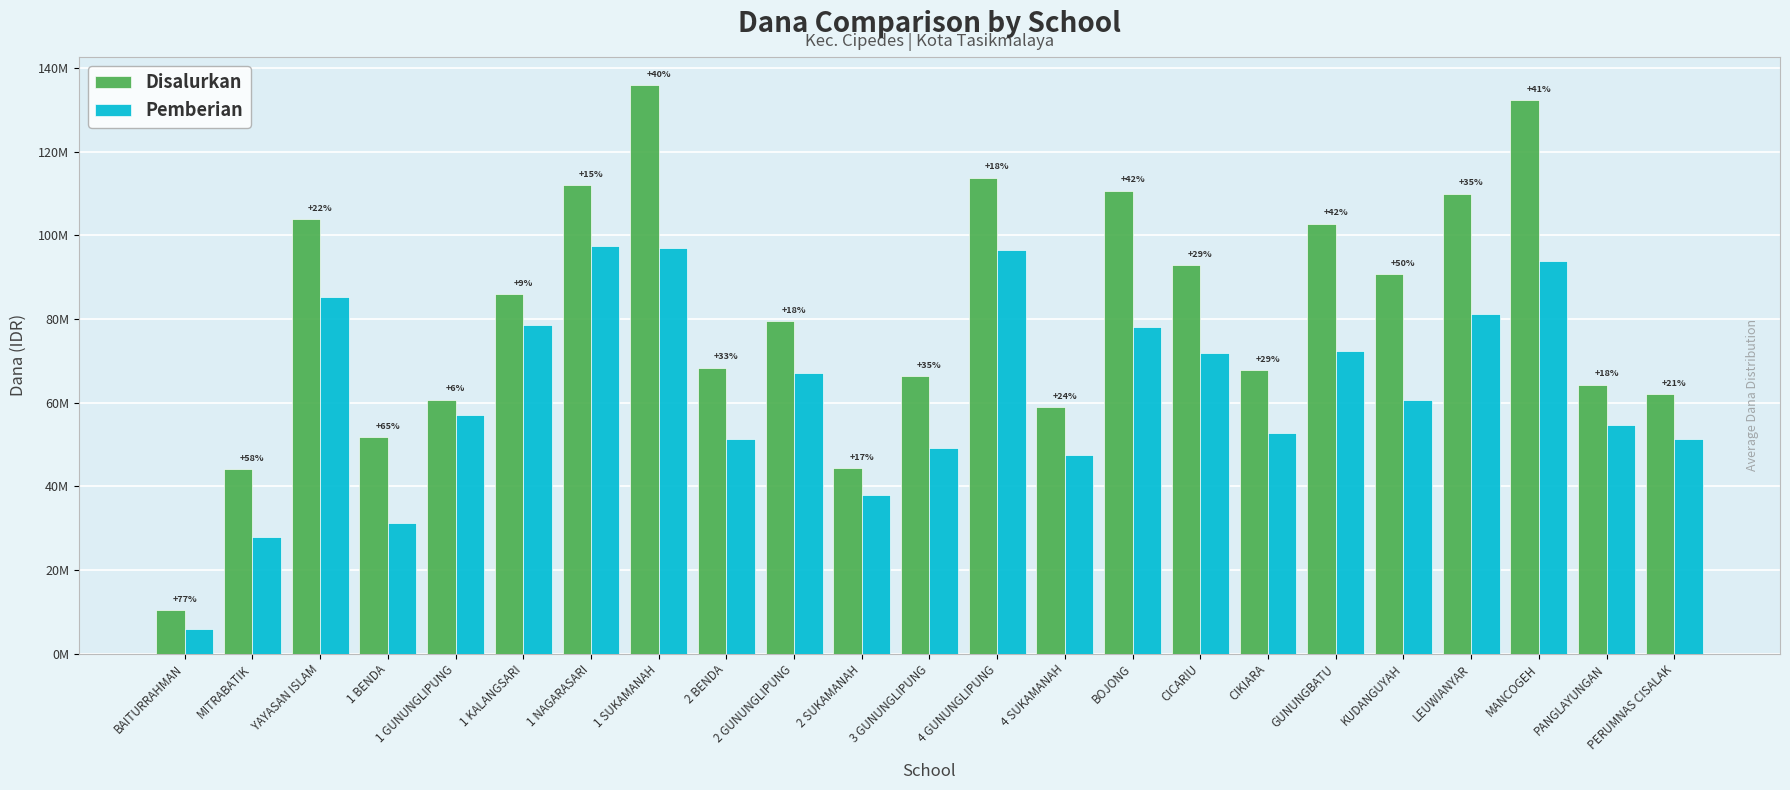

What are all the series names shown in the legend?

Disalurkan, Pemberian